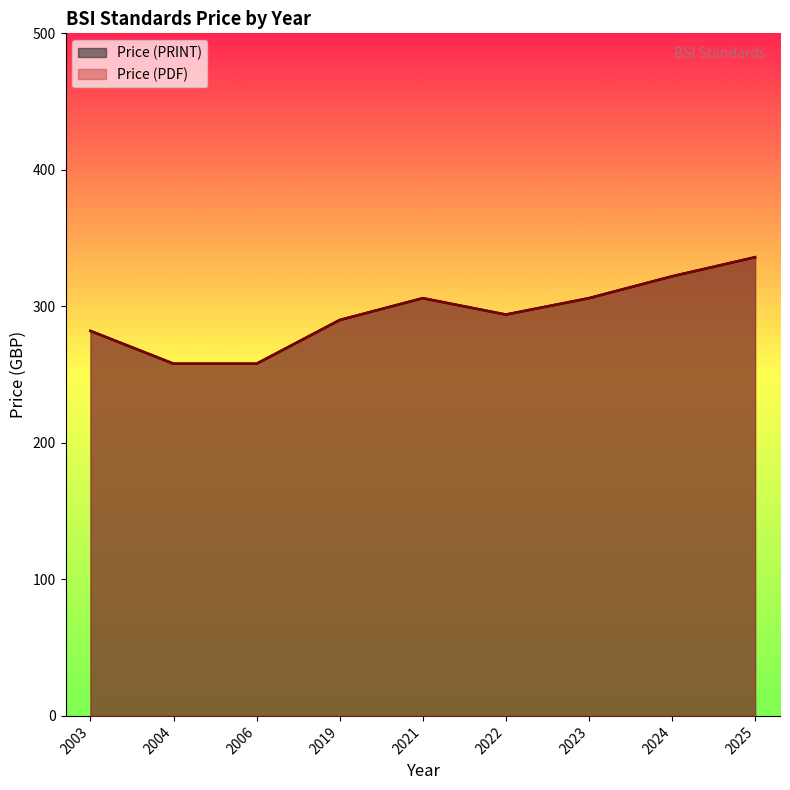

Is it true that Price (PDF) equals 413 at 2003?

False